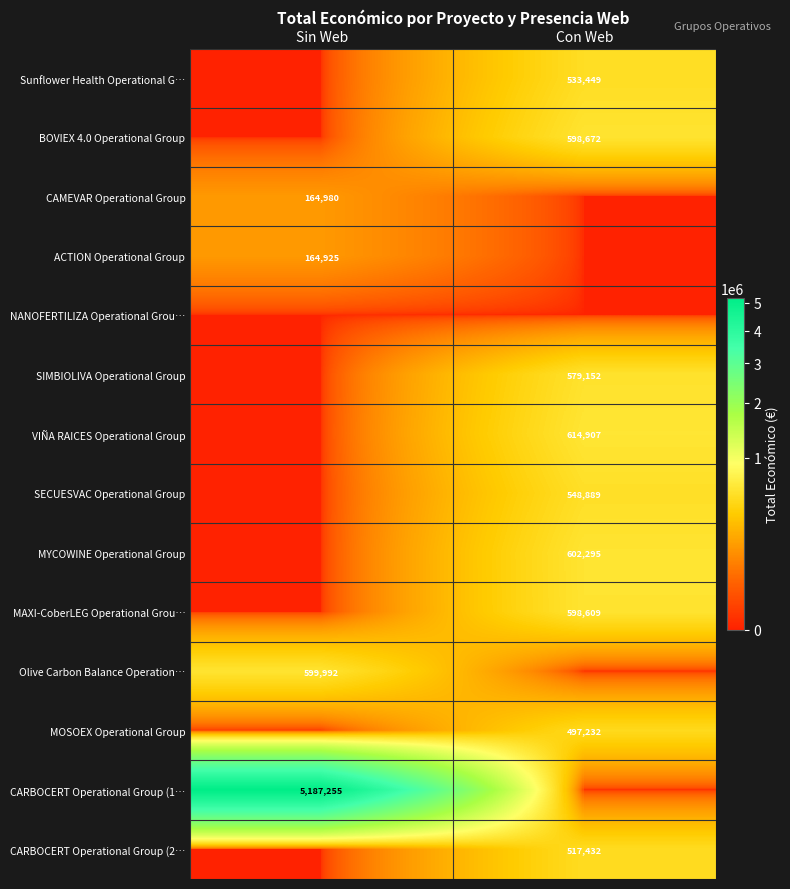

The value of CARBOCERT Operational Group (1… at Sin Web is 5187255. True or false?

True